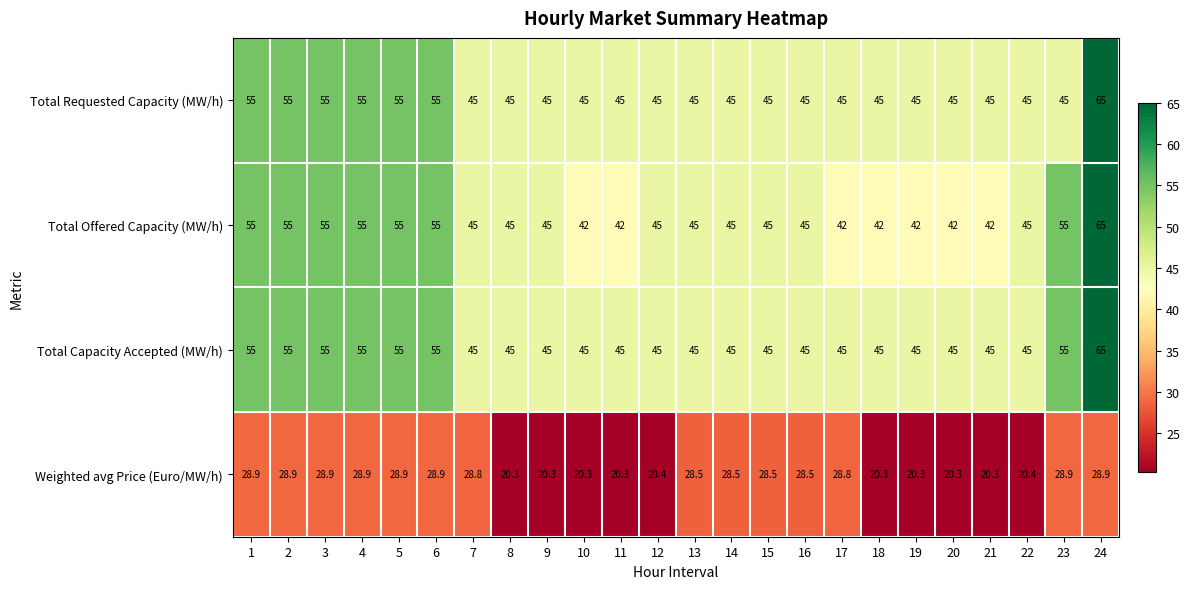

Which series has the largest range (max minus min)?

Total Offered Capacity (MW/h)